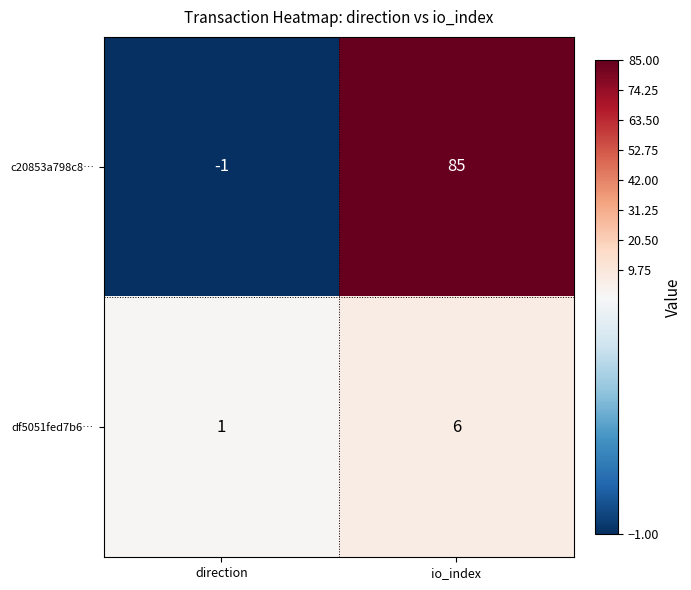

Which series has the largest total across all categories?

c20853a798c8…